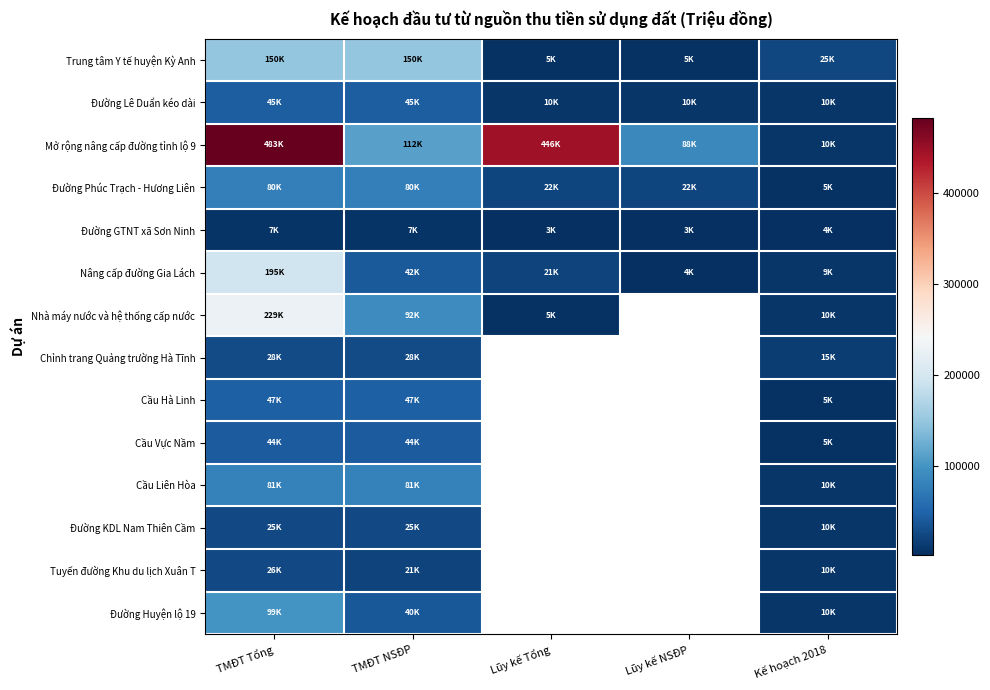

Rank the series at TMĐT Tổng from lowest to highest value.

Đường GTNT xã Sơn Ninh, Đường KDL Nam Thiên Cầm, Tuyến đường Khu du lịch Xuân T, Chỉnh trang Quảng trường Hà Tĩnh, Cầu Vực Nầm, Đường Lê Duẩn kéo dài, Cầu Hà Linh, Đường Phúc Trạch - Hương Liên, Cầu Liên Hòa, Đường Huyện lộ 19, Trung tâm Y tế huyện Kỳ Anh, Nâng cấp đường Gia Lách, Nhà máy nước và hệ thống cấp nước, Mở rộng nâng cấp đường tỉnh lộ 9